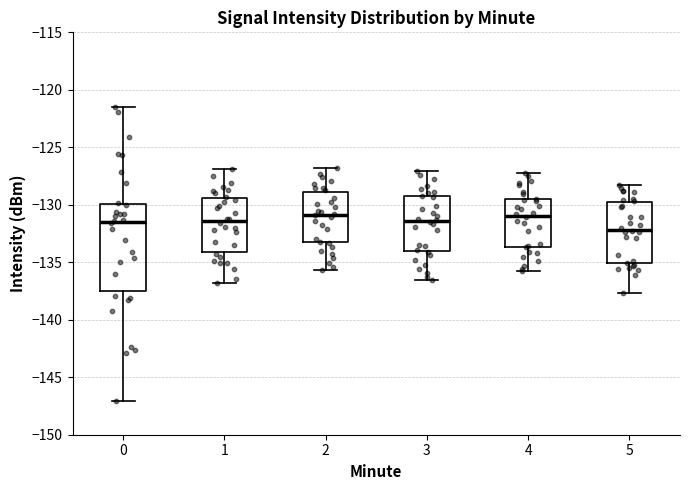

Which box's median line is the lowest?

5